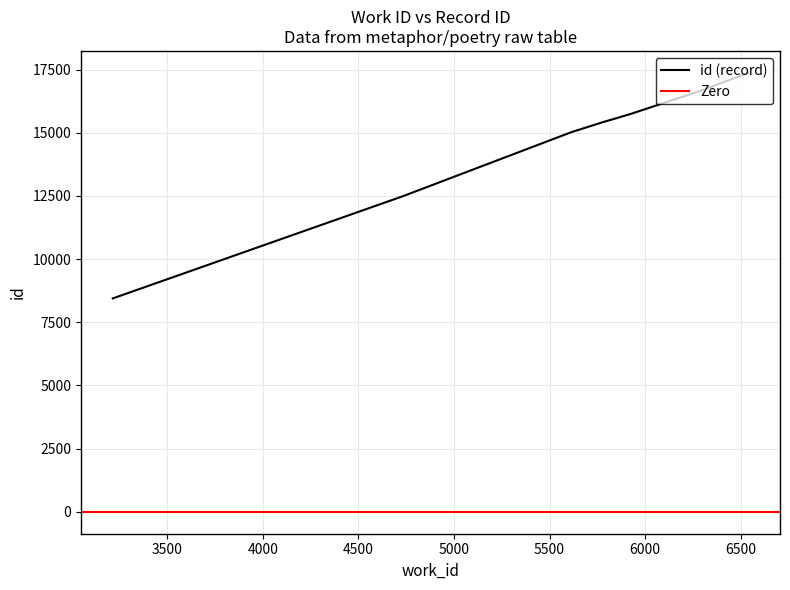

Does the chart have visible grid lines?

Yes